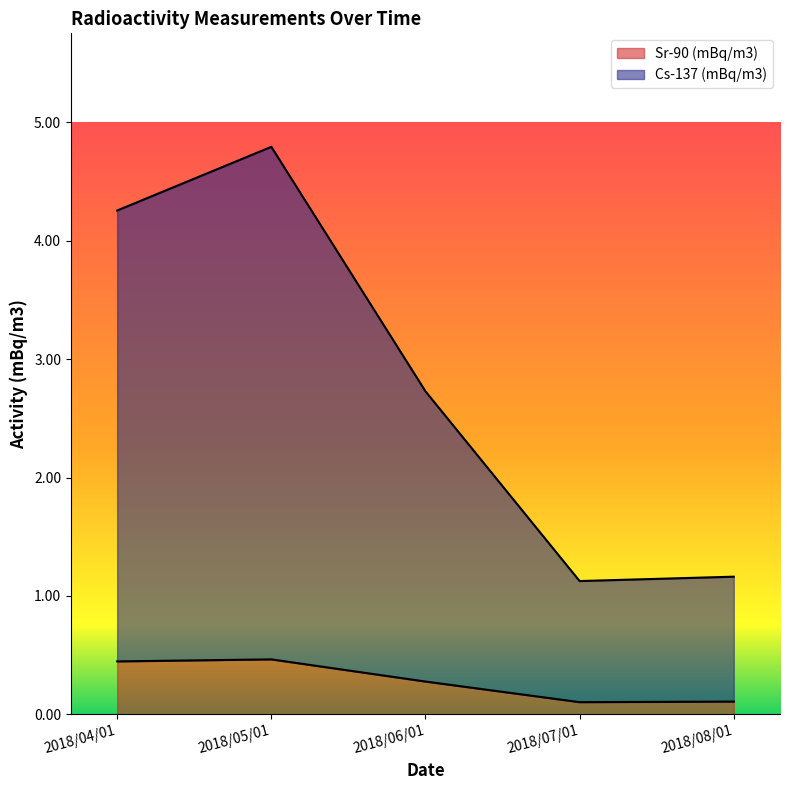

At how many categories does at least one series exceed 4?

2